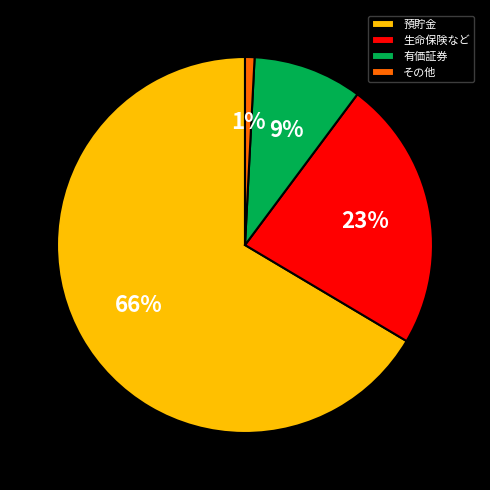

How many segments does this pie chart have?

4